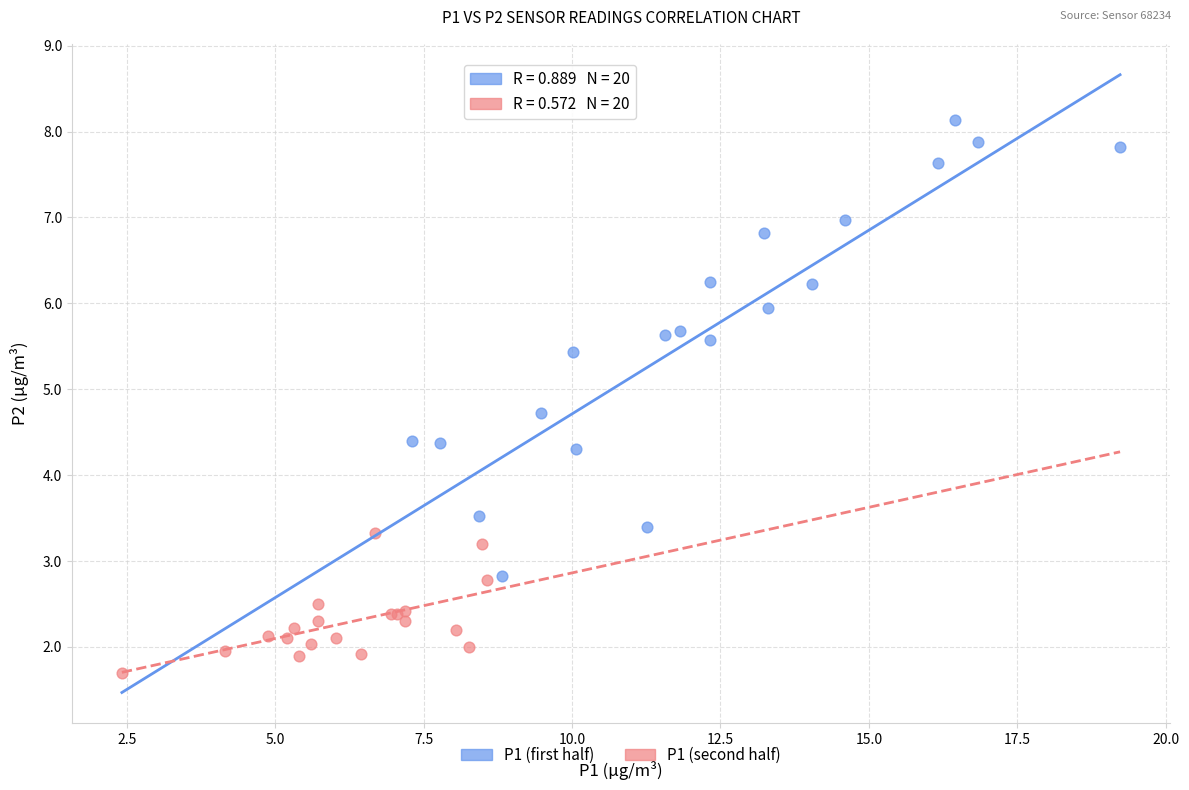

Which series has the widest spread of Y values?

P1 (first half)